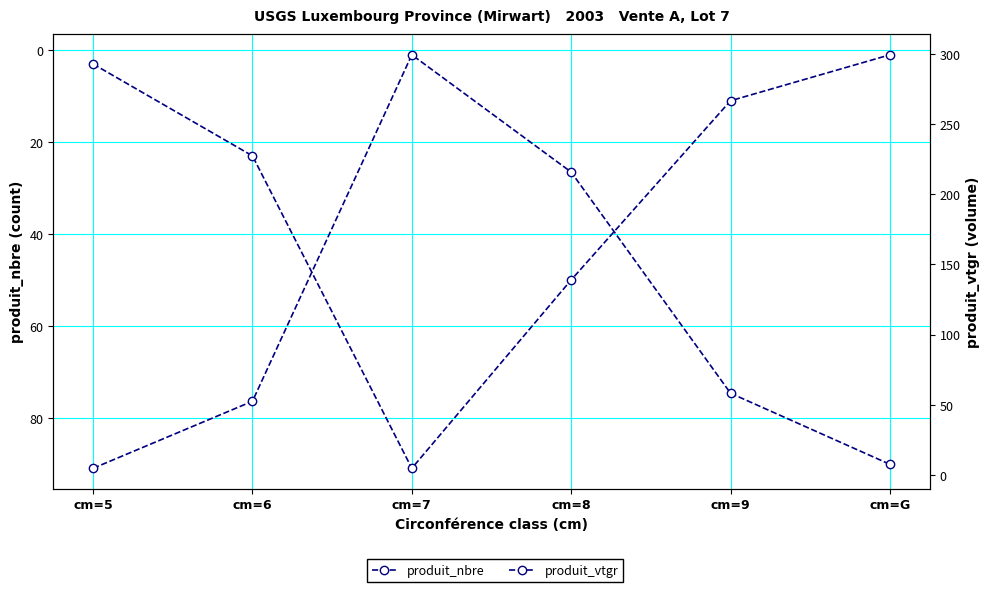

Rank the series by their maximum value, from lowest to highest.

produit_nbre, produit_vtgr